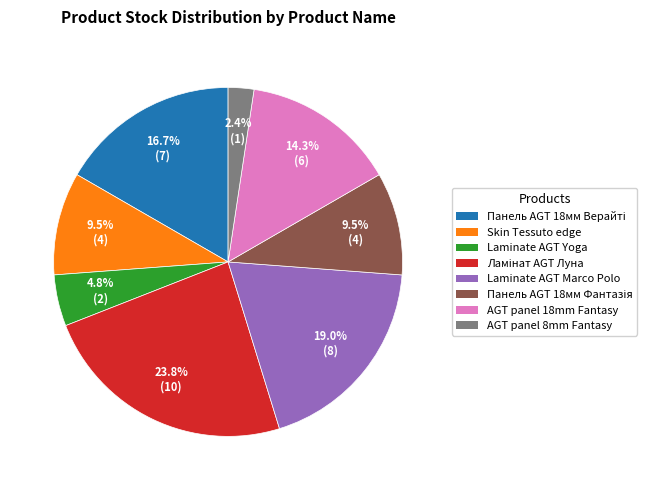

How many slices are in this pie chart?

8